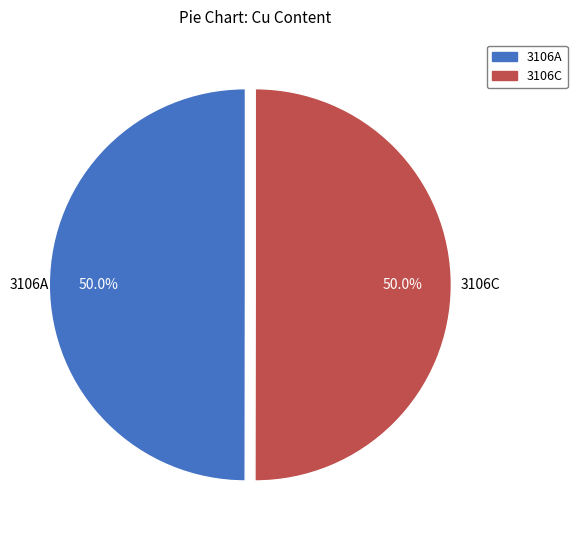

To the nearest percent, what percentage of the pie is 3106C?

50%